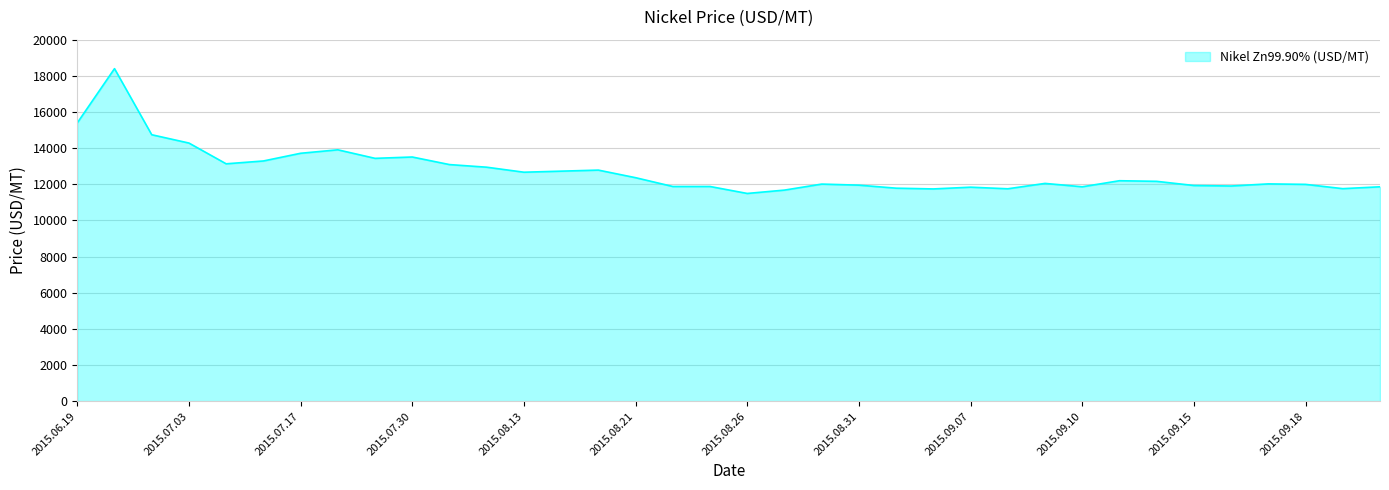

What is the difference between the second highest and minimum values?

3901.8